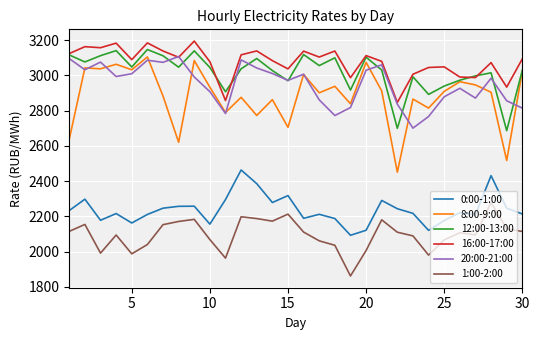

What is the lowest value of the 16:00-17:00 series?

2846.6